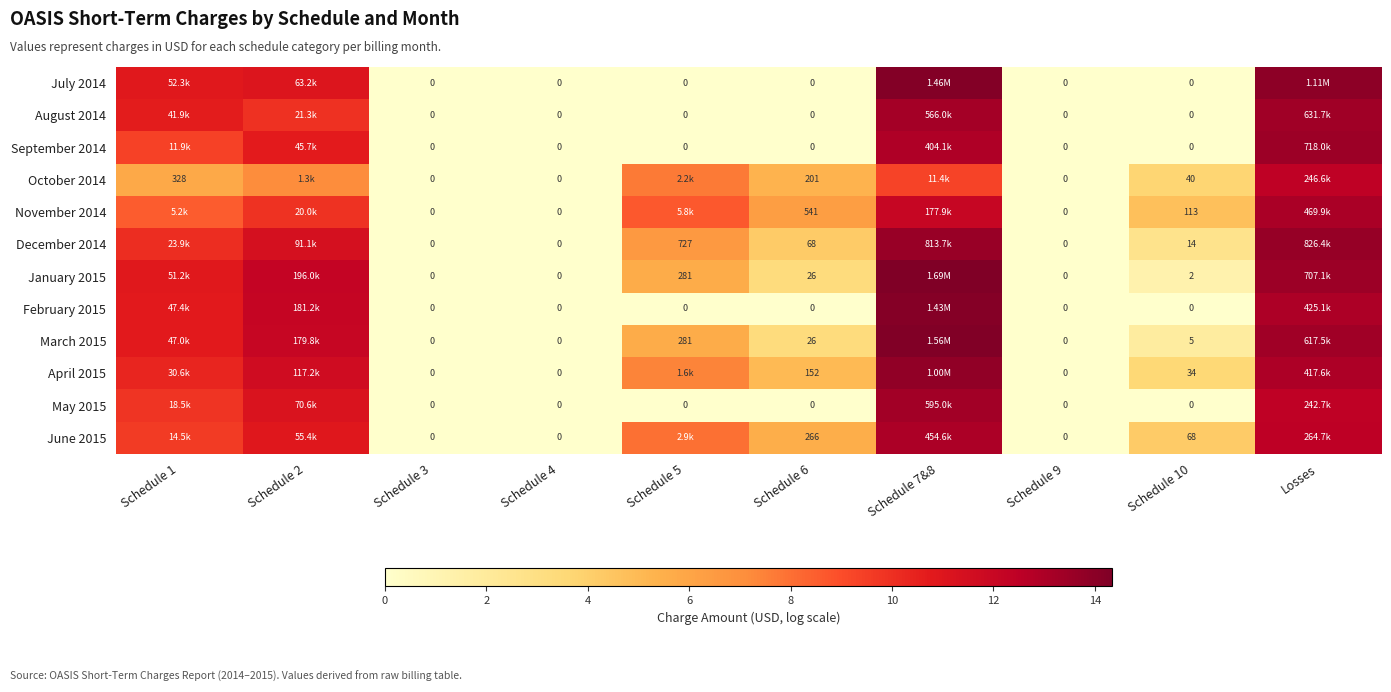

How many data points in April 2015 are above 7?

5